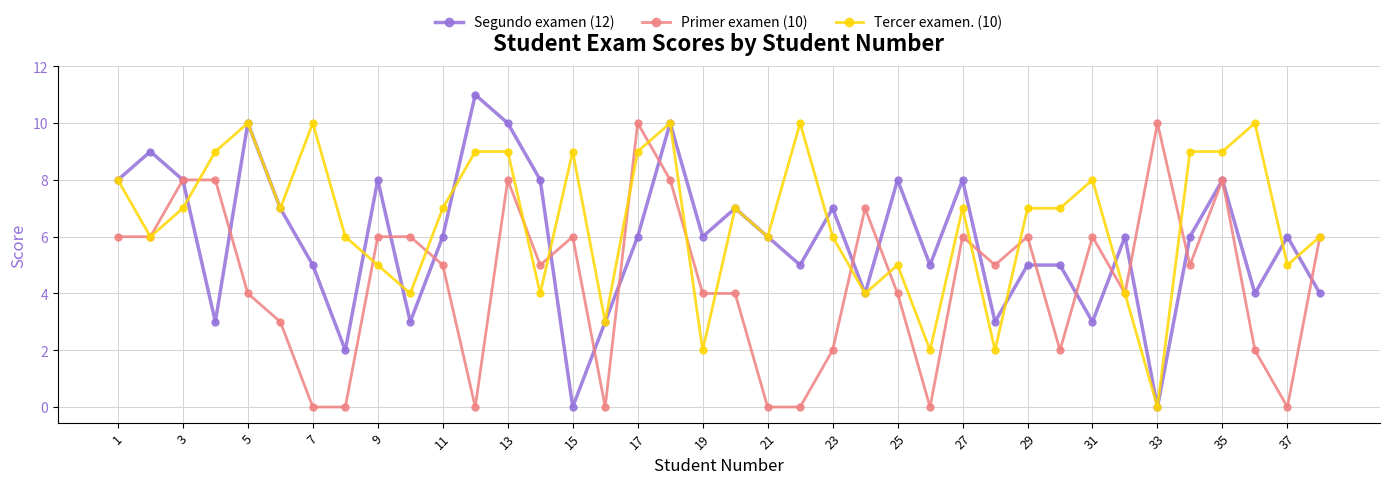

Rank the series by their average value, from lowest to highest.

Primer examen (10), Segundo examen (12), Tercer examen. (10)